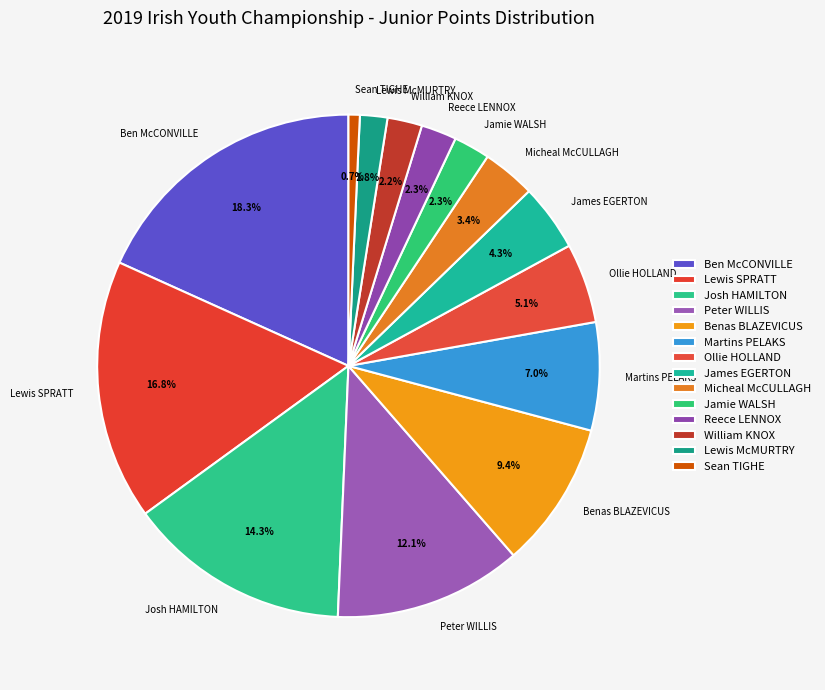

True or false: Ollie HOLLAND accounts for 5% of the total.

True